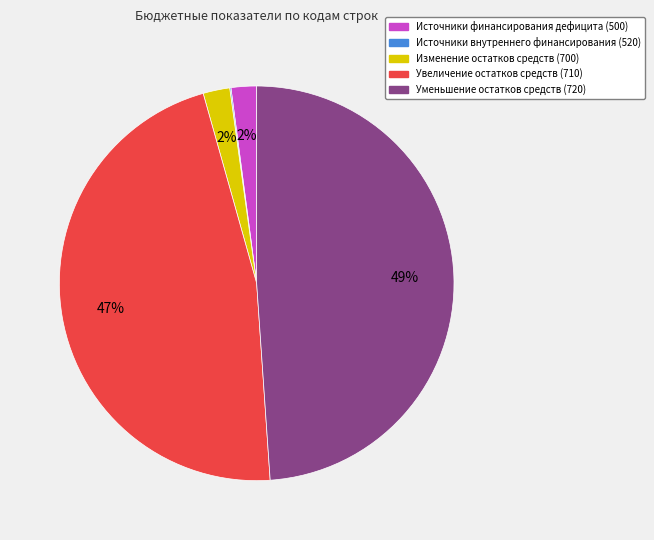

What is the largest slice in the pie chart?

Уменьшение остатков средств (720)